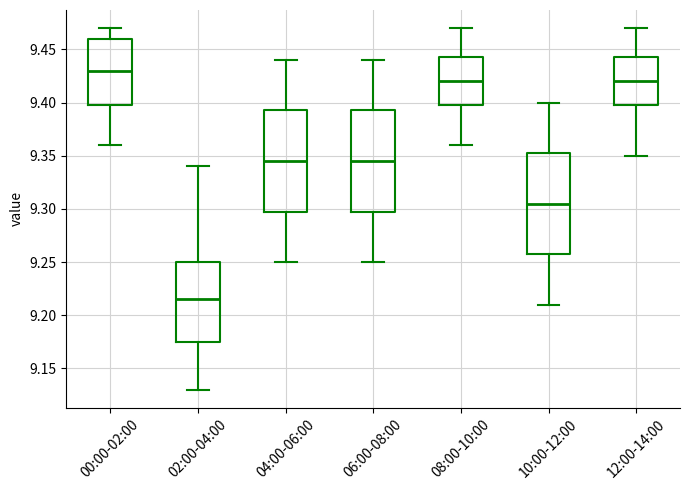

Which box's median line is the lowest?

02:00-04:00